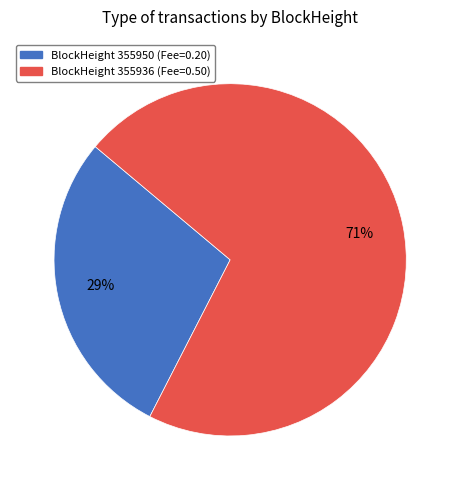

How many slices are in this pie chart?

2